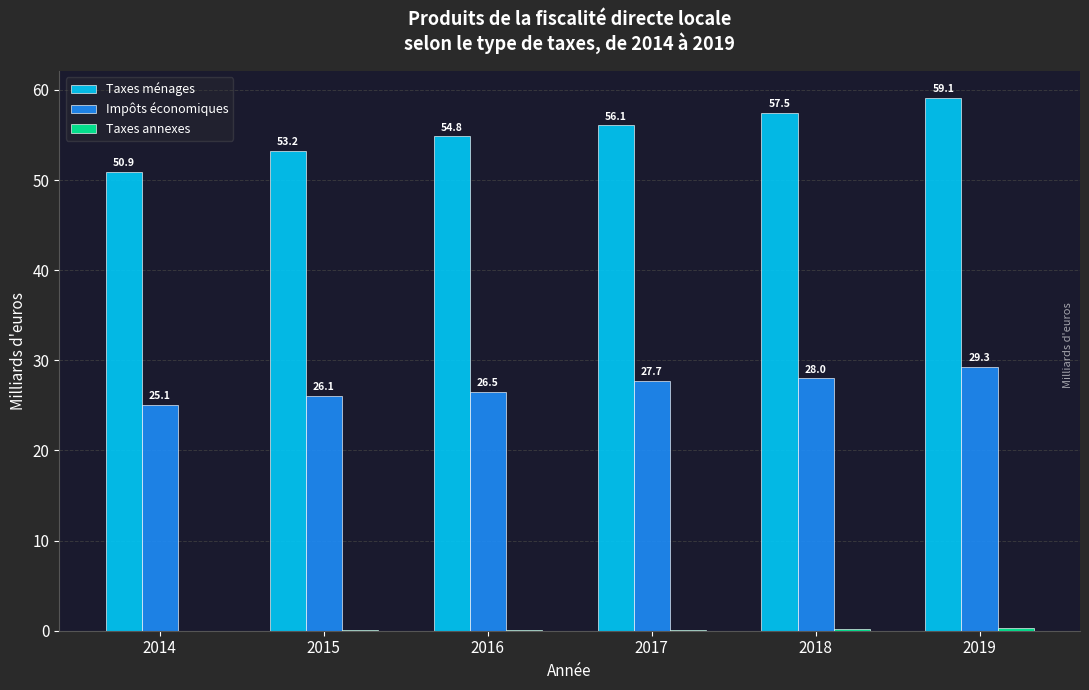

What is the spread (max minus min) of values at 2015?

53.2